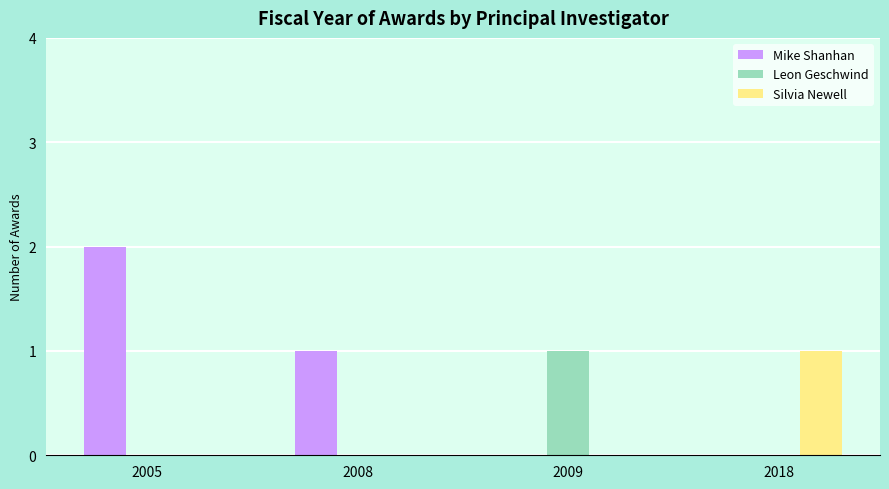

The value of Leon Geschwind at 2008 is 0. True or false?

True